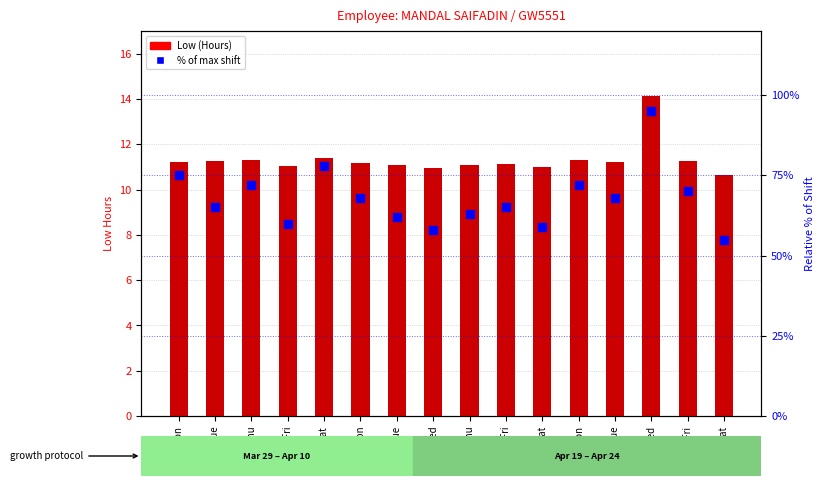

Which series has the widest spread of Y values?

% of max shift